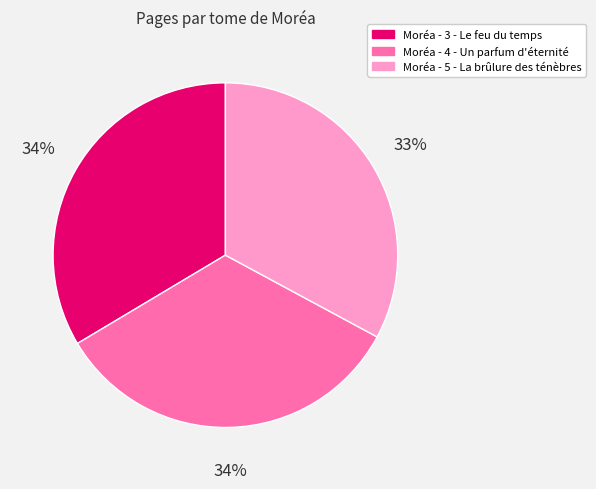

The Moréa - 3 - Le feu du temps slice represents 34% of the pie. True or false?

True